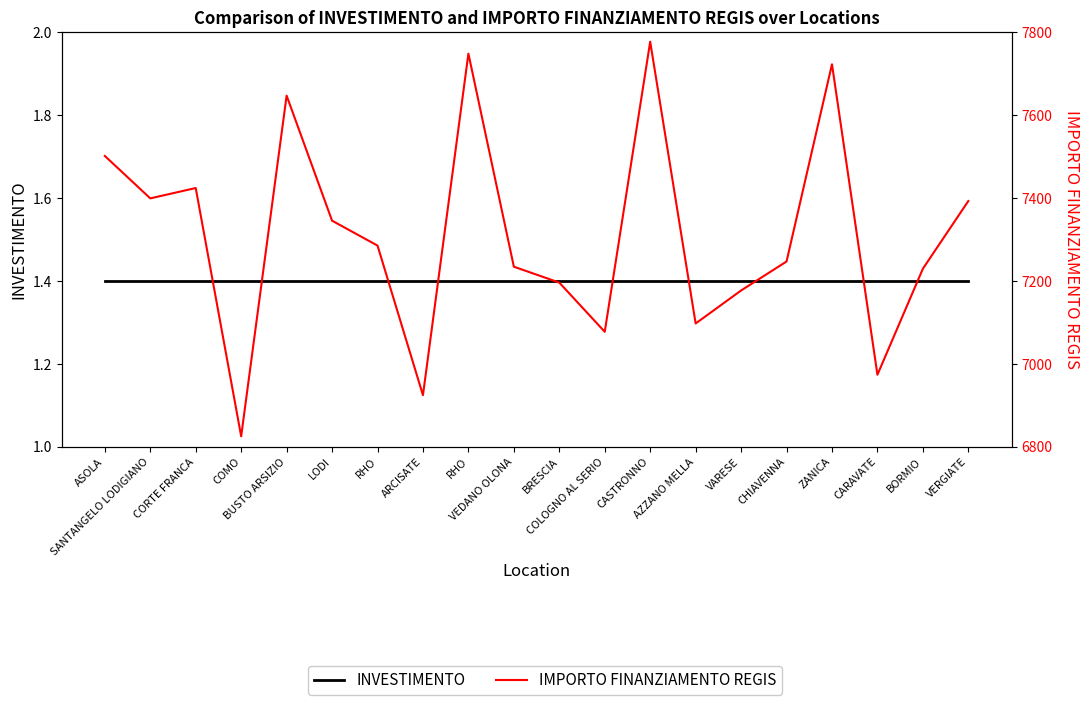

Is this an area chart (filled region under the line)?

No